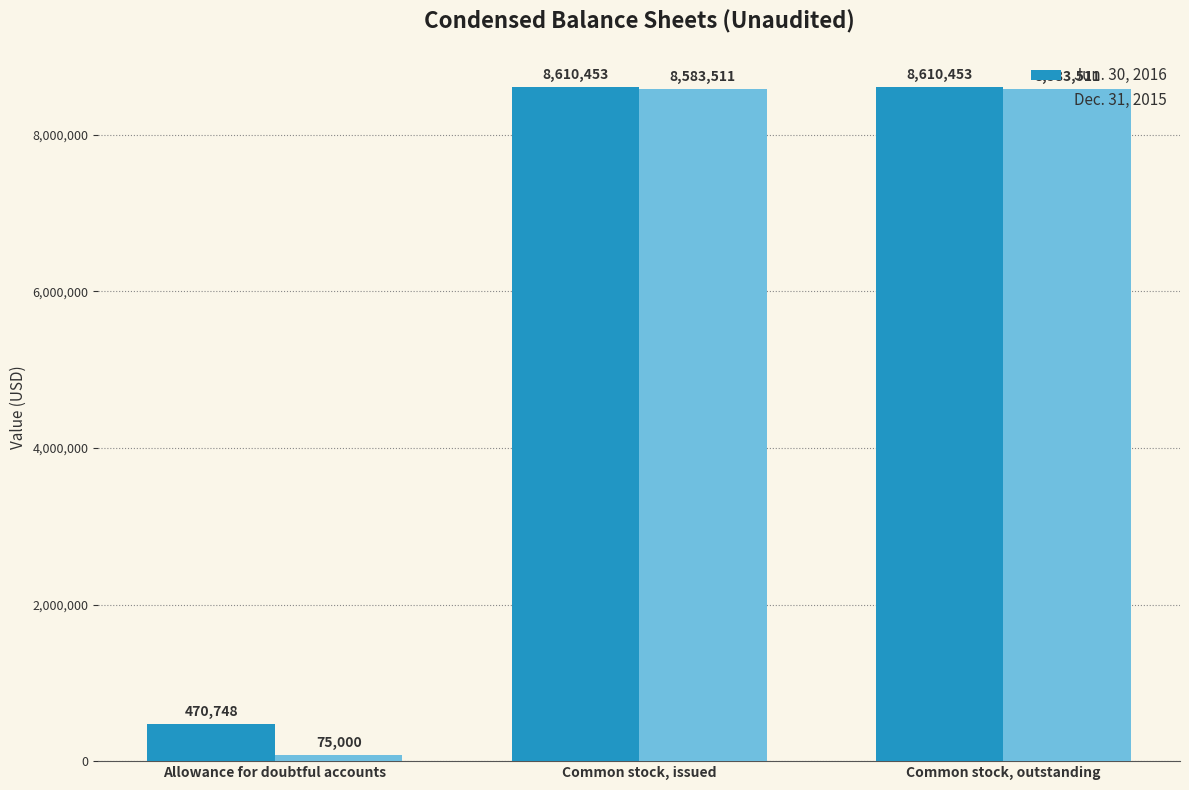

What is the label of the 1st bar from the left?

Allowance for doubtful accounts